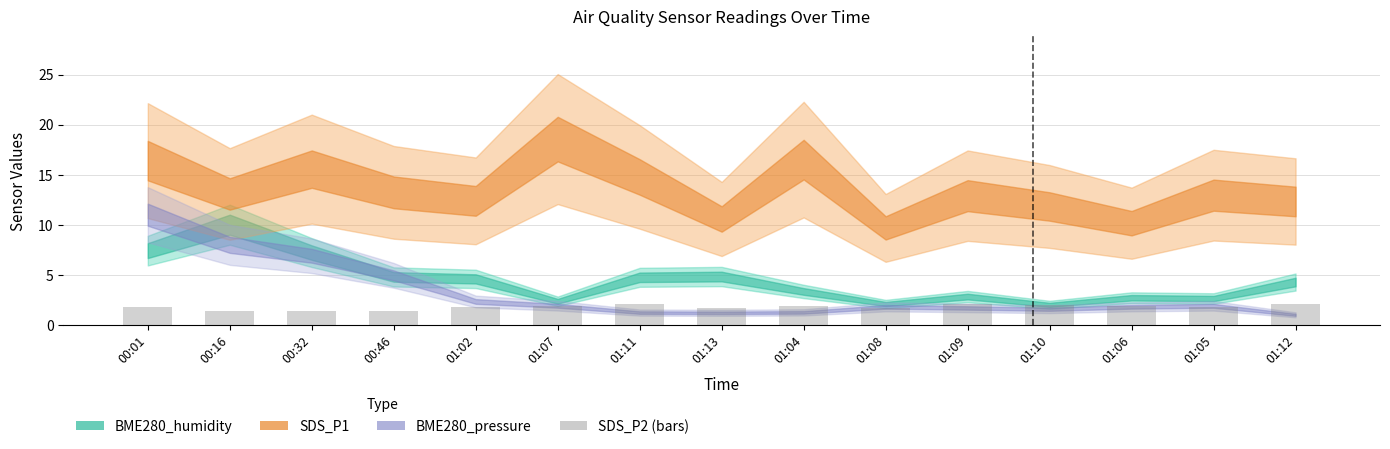

What is the difference between the second highest and minimum values?

0.7